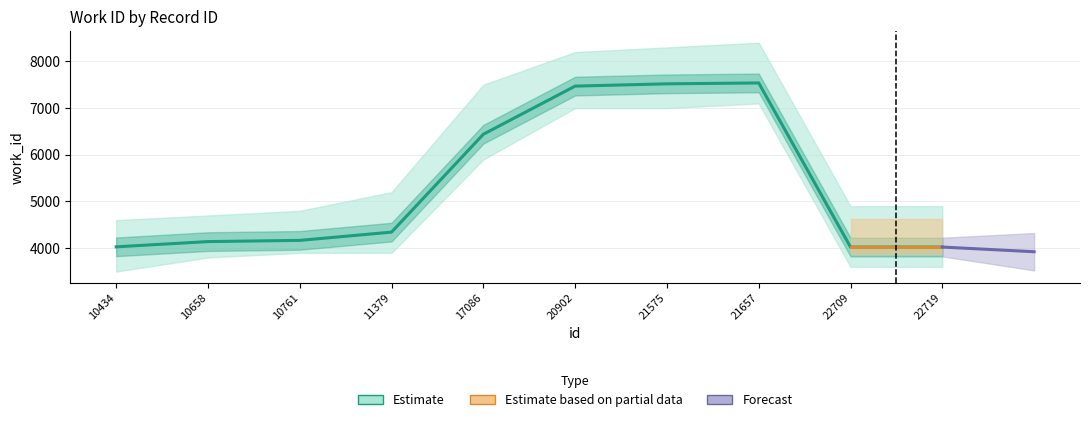

Is it true that the value at 20902 is 7471?

True